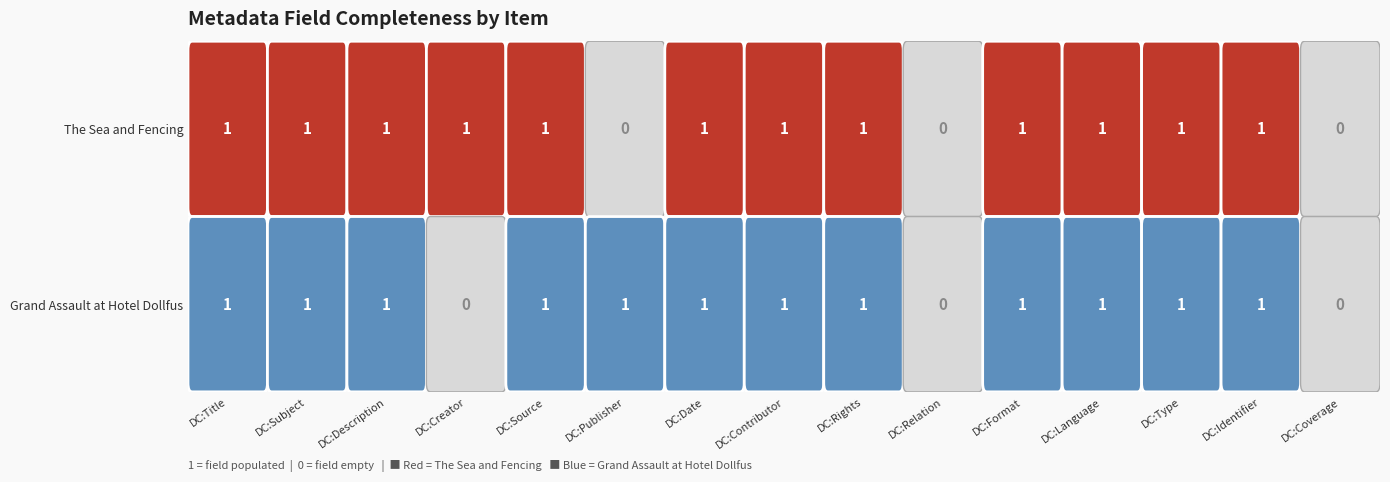

Read the The Sea and Fencing value at Dublin Core:Type.

1